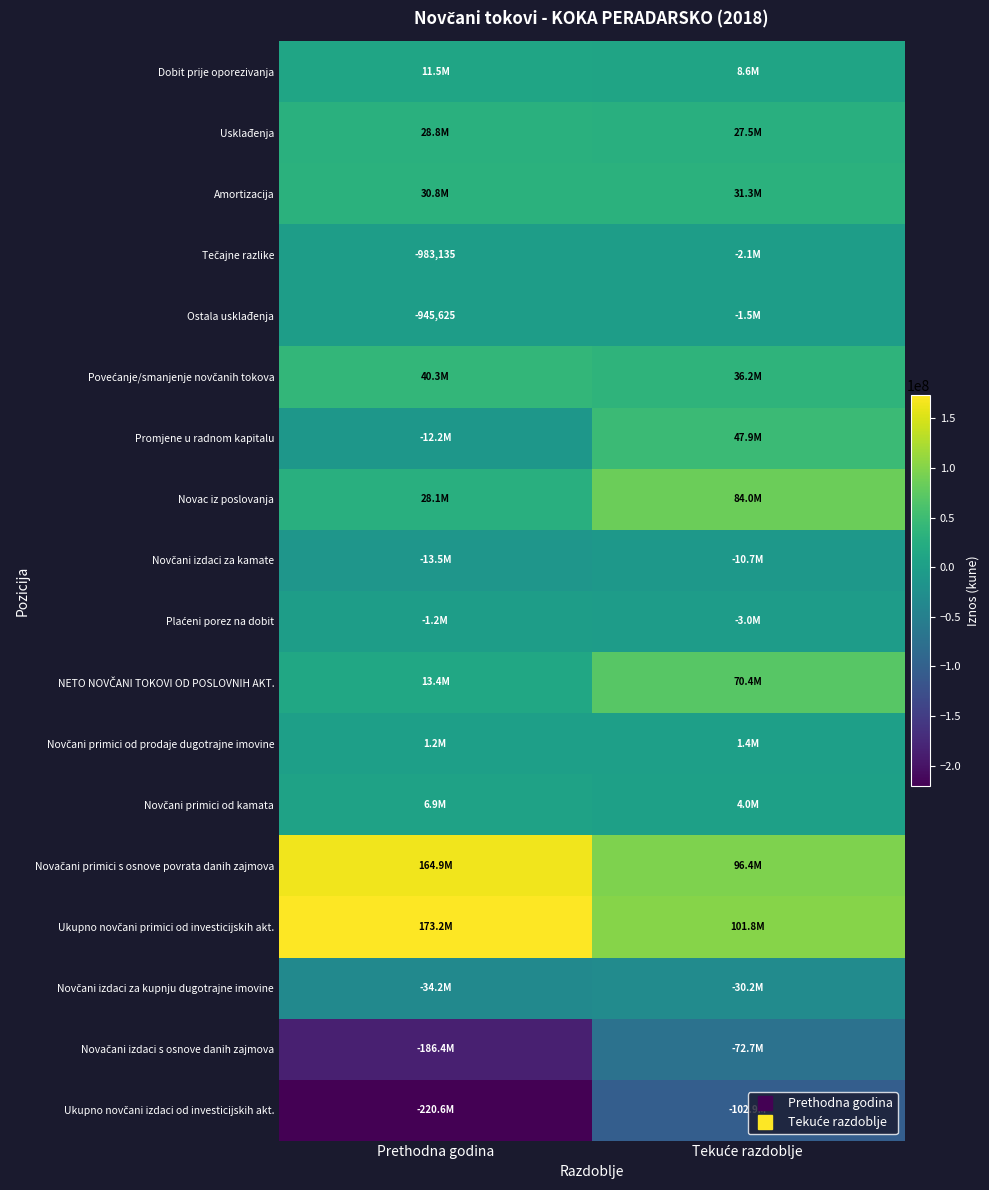

What is the greatest value displayed?

173163576